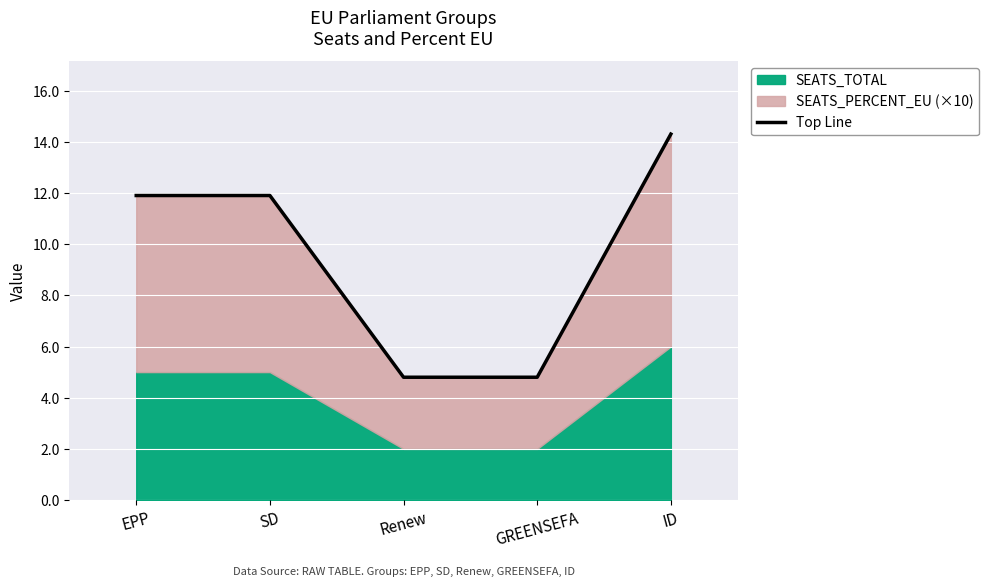

Reading left to right, transcribe all the data shown in this chart.

11.9	11.9	4.8	4.8	14.3